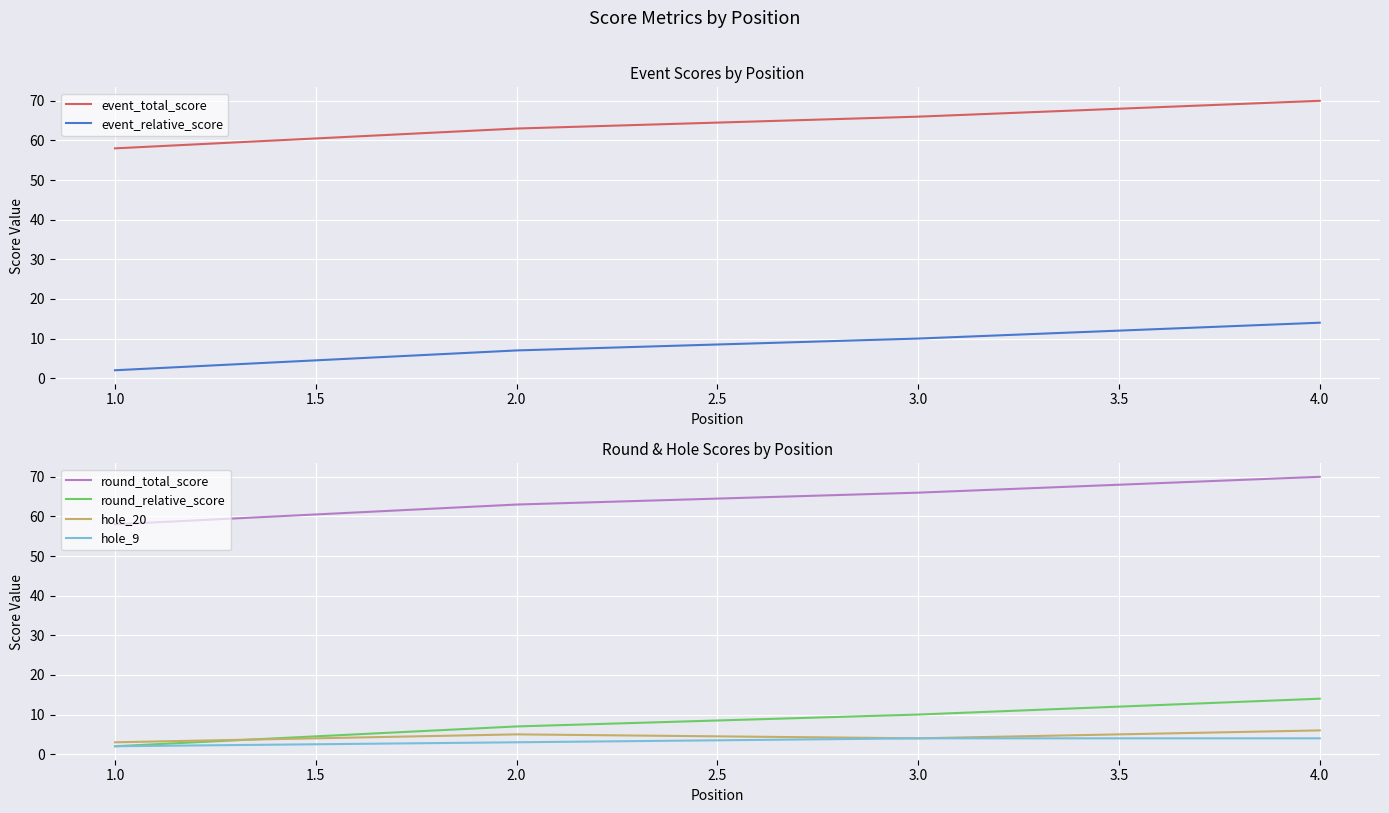

How many round_relative_score values are between 7 and 14?

3